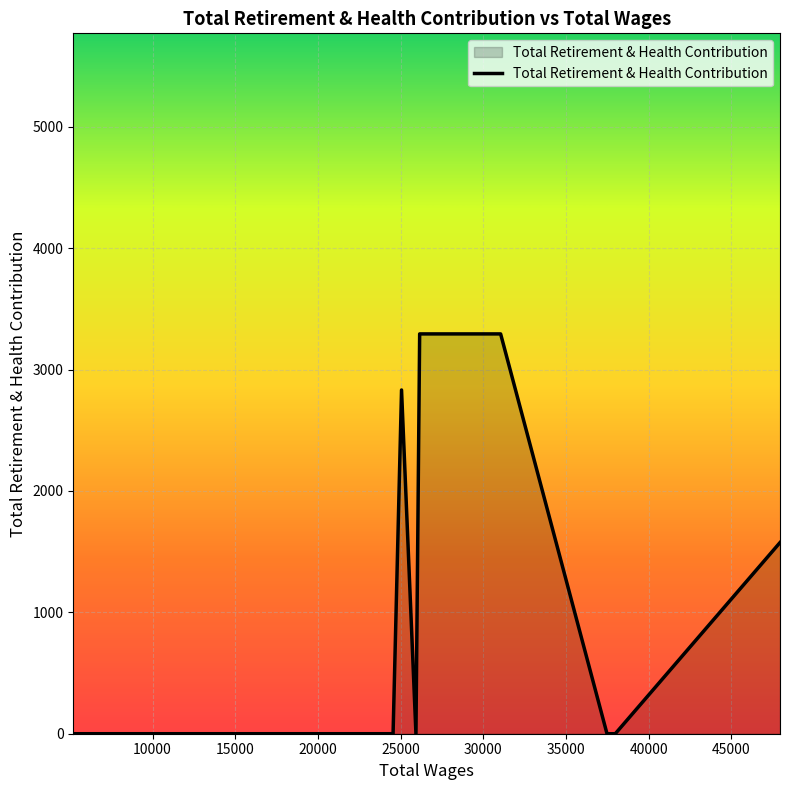

What is the maximum value shown in the chart?

3294